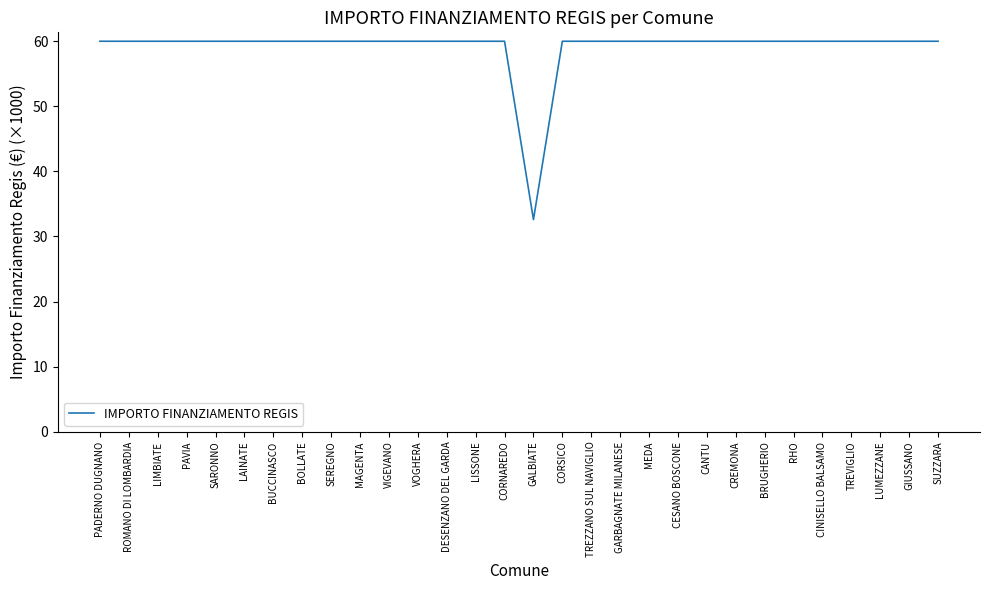

What is the difference between the maximum and minimum values?

27.4